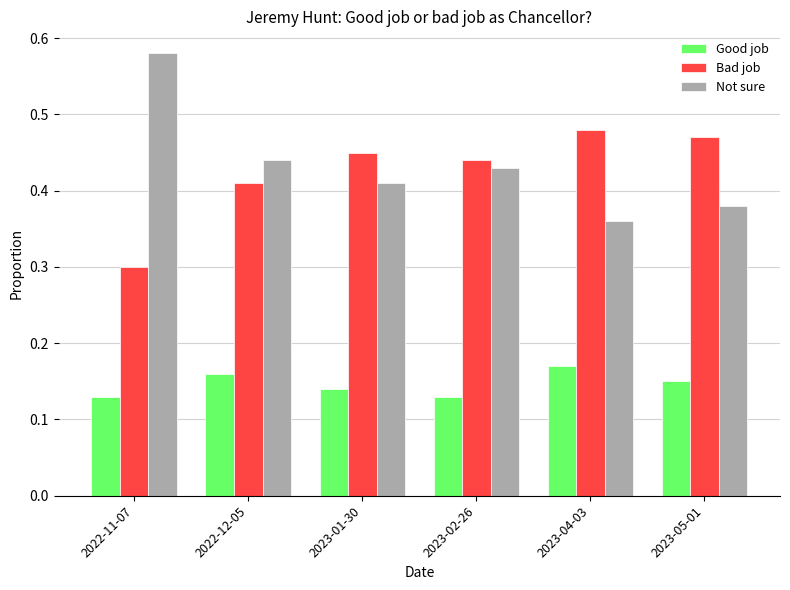

What is the sum of the Good job values at 2022-11-07 and 2023-02-26?

0.3